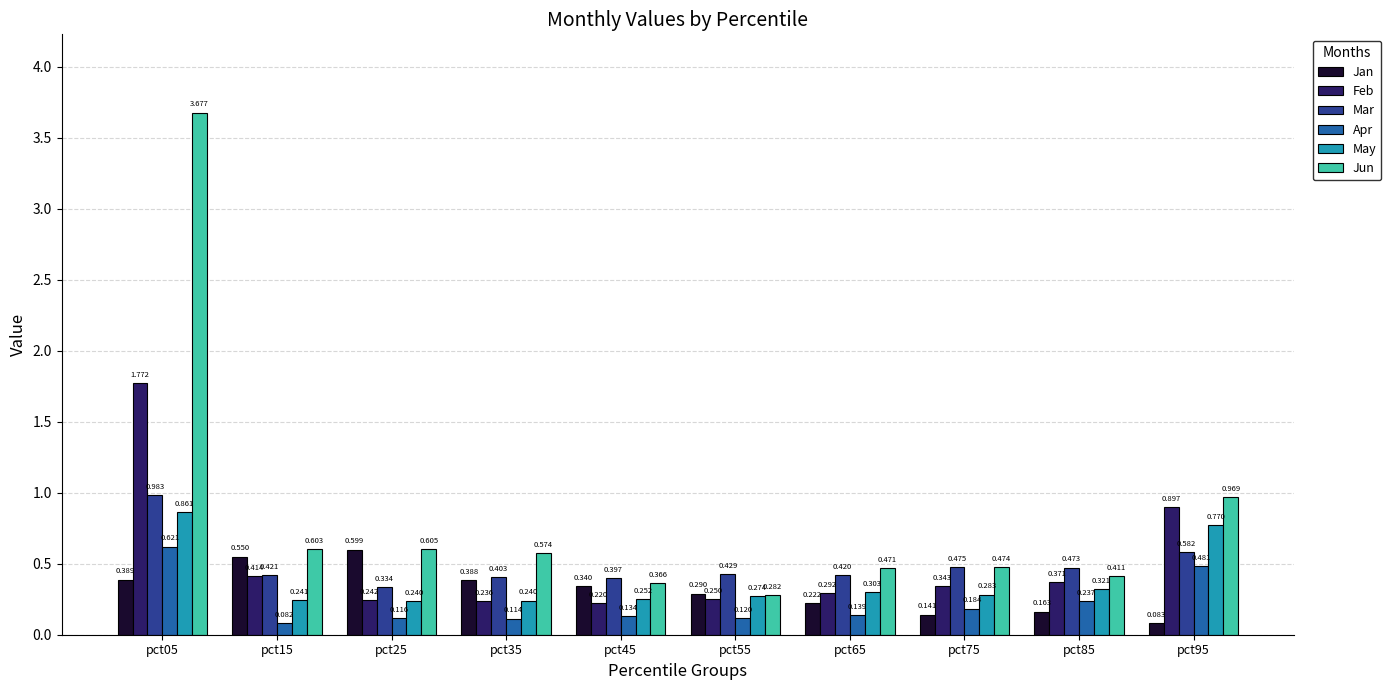

Rank the series by their maximum value, from lowest to highest.

Jan, Apr, May, Mar, Feb, Jun